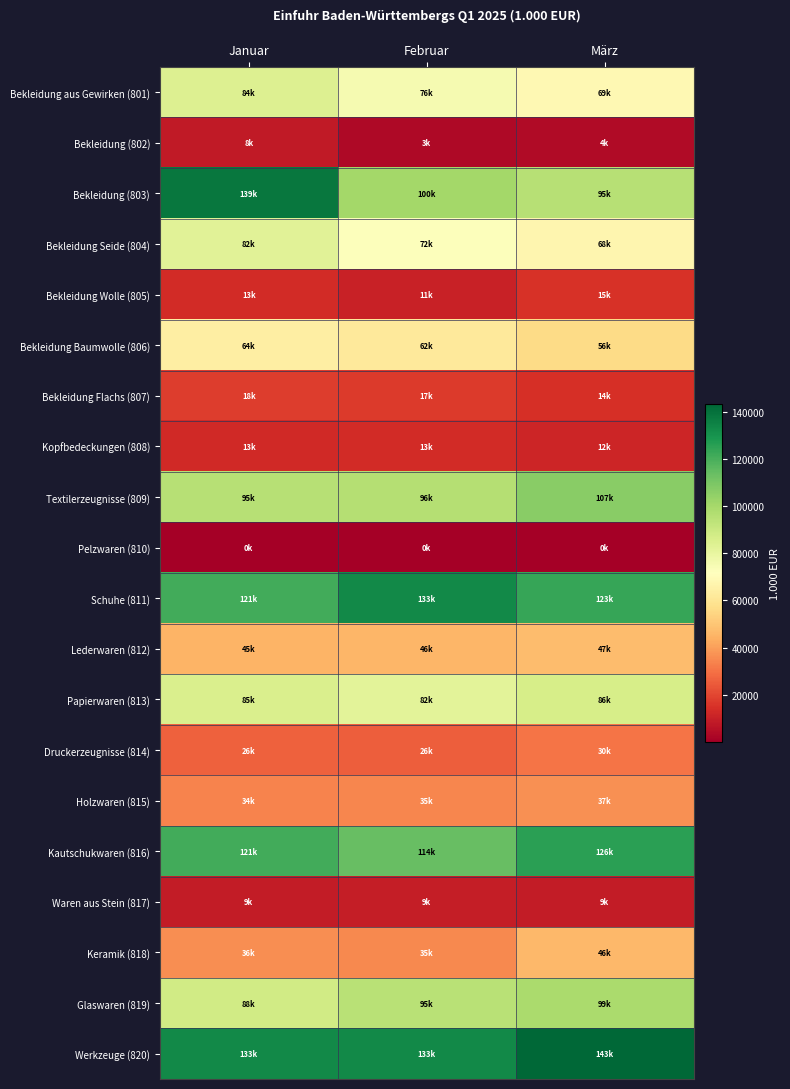

What is the smallest value displayed?

125.4